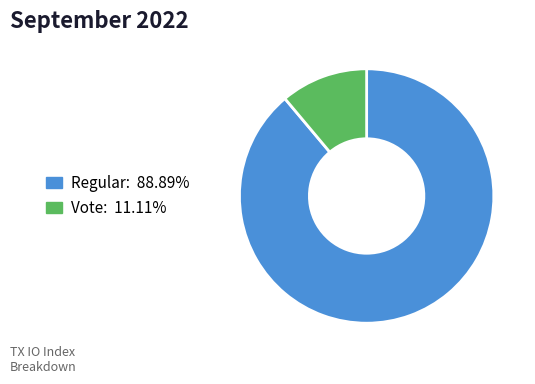

Combined, do Vote: 11.11% and Regular: 88.89% account for over 50%?

Yes